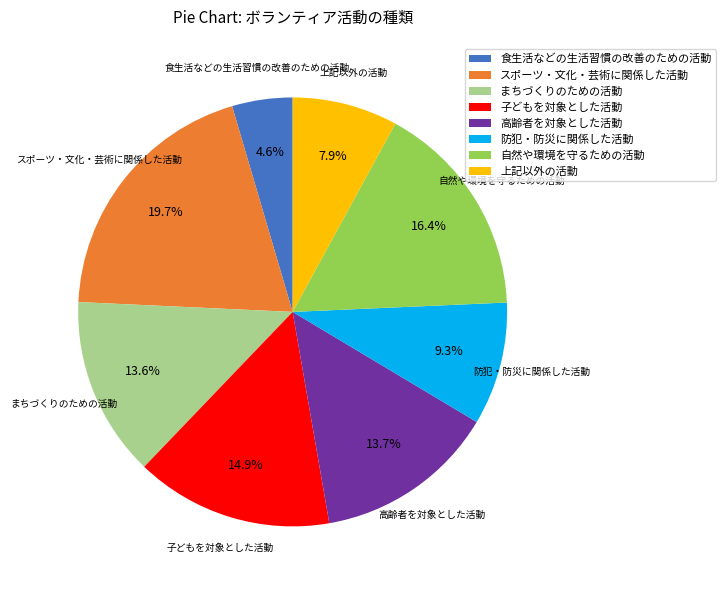

What is the smallest slice in the pie chart?

食生活などの生活習慣の改善のための活動